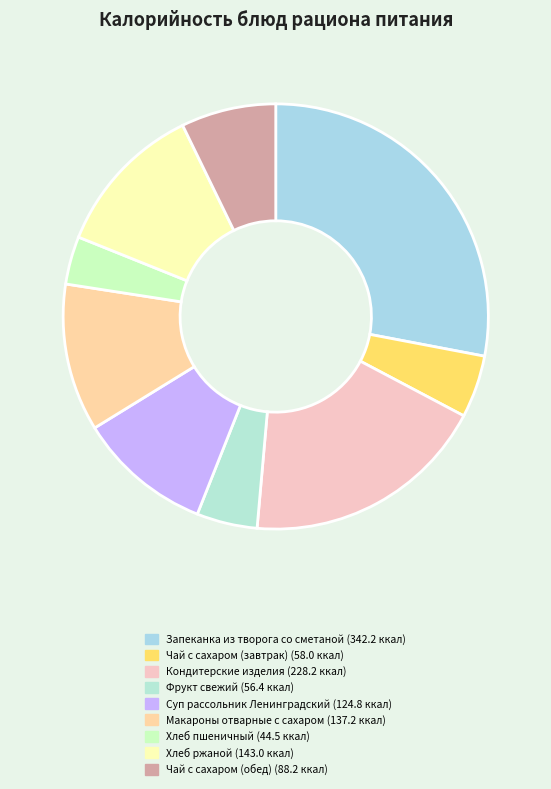

How many segments does this pie chart have?

9